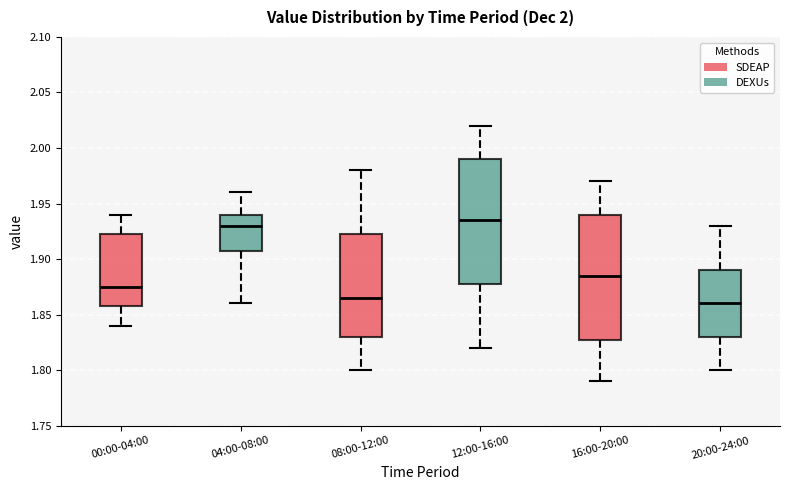

Reading left to right, read every box against the y-axis: the position of its median line, the range the box covers, and the ends of its whiskers. The values are not printed on the chart, so give them approximately, as read against the axis.

00:00-04:00: median 1.875, box 1.860 to 1.925, whiskers 1.840 to 1.940
04:00-08:00: median 1.930, box 1.910 to 1.940, whiskers 1.860 to 1.960
08:00-12:00: median 1.865, box 1.830 to 1.925, whiskers 1.800 to 1.980
12:00-16:00: median 1.935, box 1.880 to 1.990, whiskers 1.820 to 2.020
16:00-20:00: median 1.885, box 1.830 to 1.940, whiskers 1.790 to 1.970
20:00-24:00: median 1.860, box 1.830 to 1.890, whiskers 1.800 to 1.930